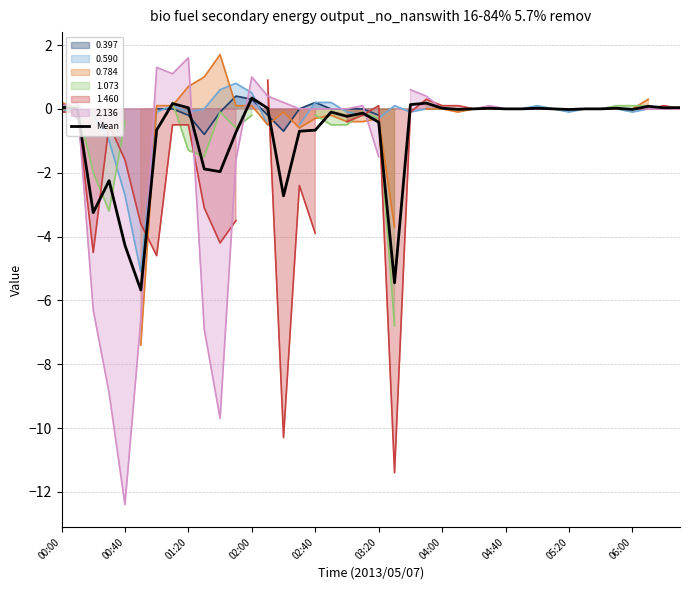

How many points are lower than both their immediate neighbors (excluding endpoints)?

10